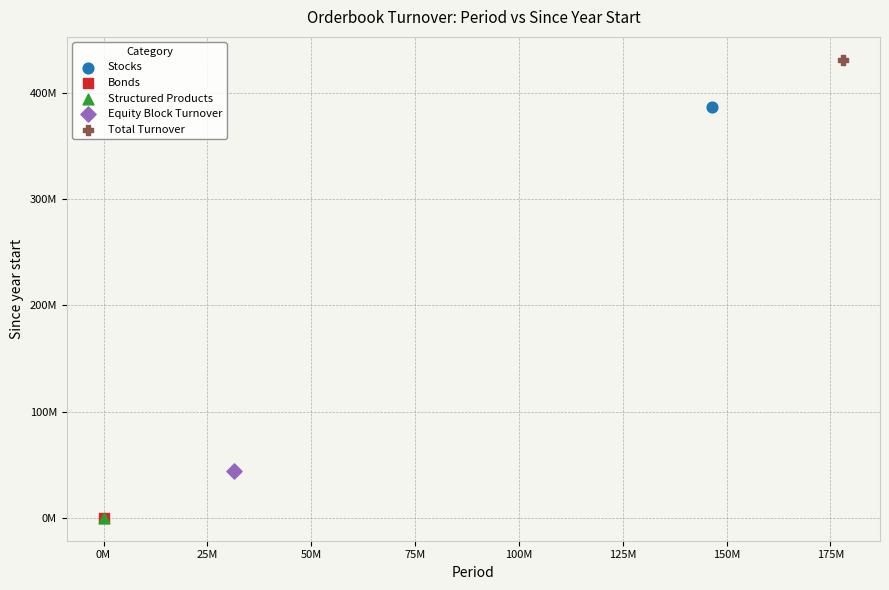

Which series contains the highest Y value?

Total Turnover